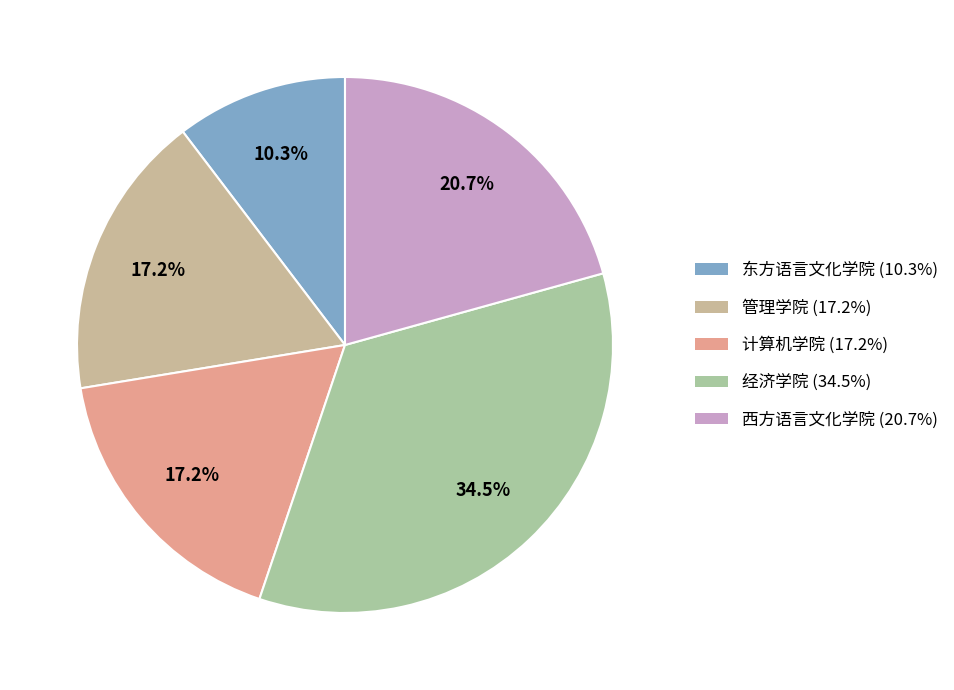

Do 管理学院 and 东方语言文化学院 together represent more than half of the pie?

No